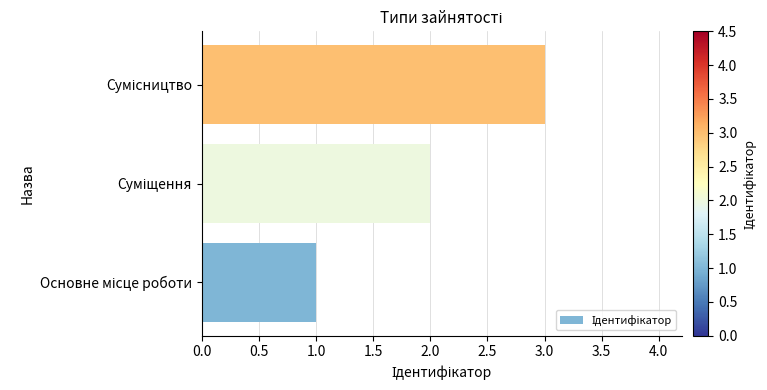

What is the maximum value shown in the chart?

3